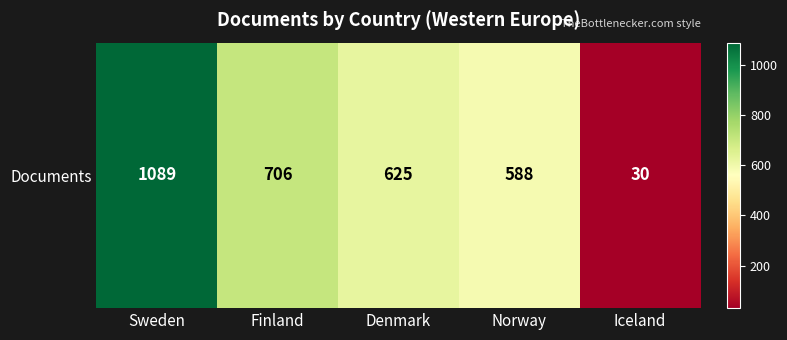

Between Iceland and Sweden, which is larger?

Sweden